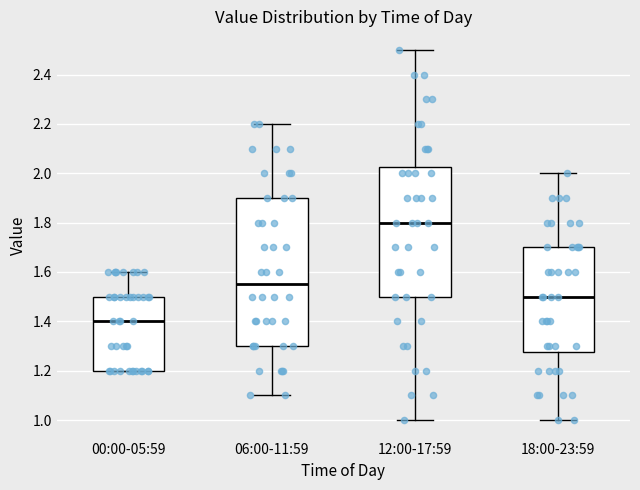

Where does the upper whisker of the box for 00:00-05:59 end on the y-axis? The values are not printed on the chart, so give them approximately, as read against the axis.

1.60